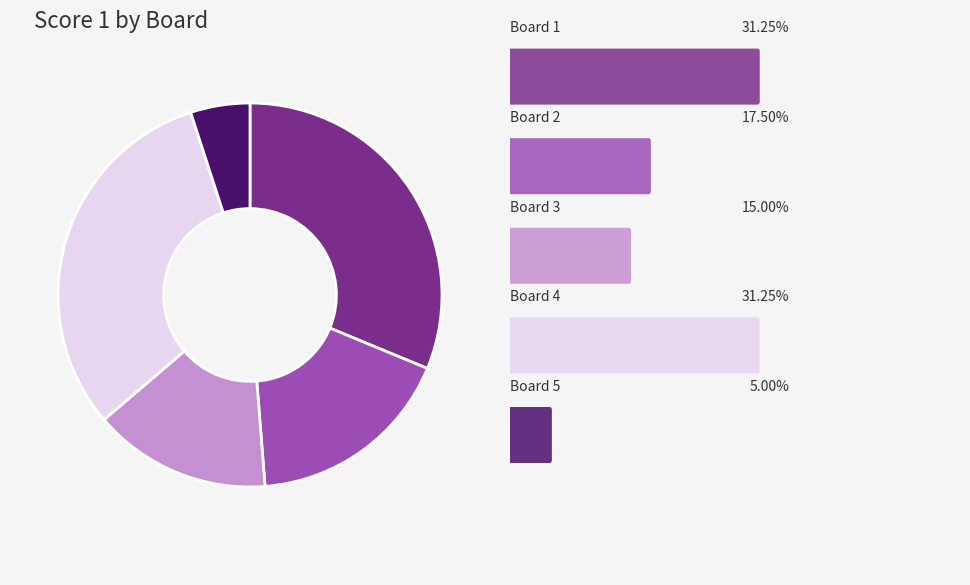

Does any single category account for the majority?

No